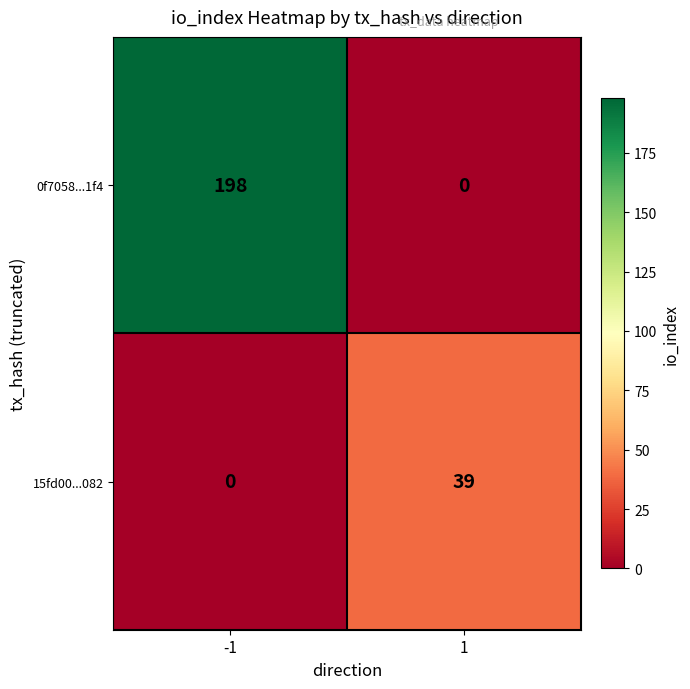

Reading left to right, list all the values displayed in this chart.

0f7058...1f4: -1=198	1=0
15fd00...082: -1=0	1=39